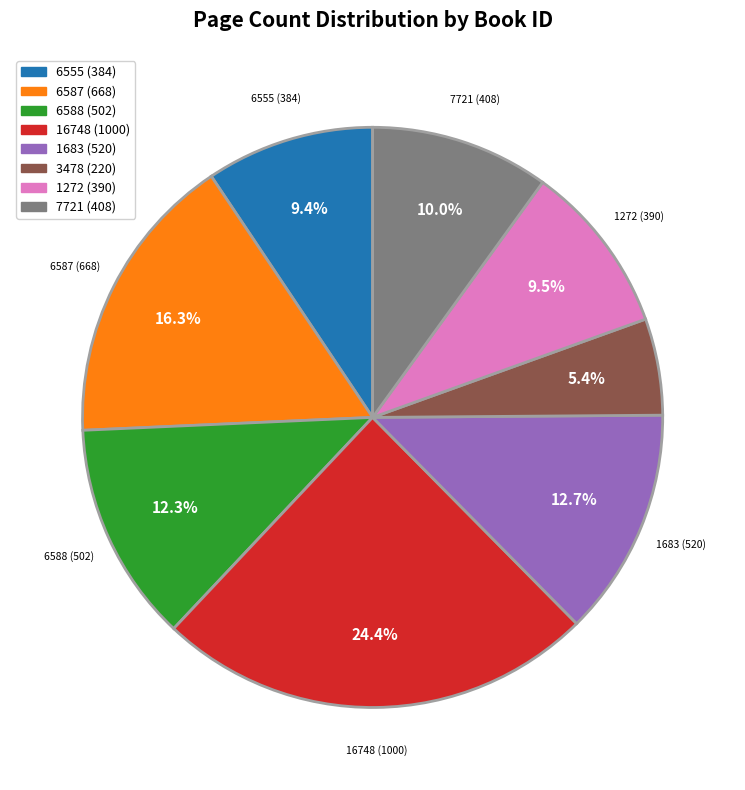

To the nearest percent, what percentage of the pie is 6588 (502)?

12%